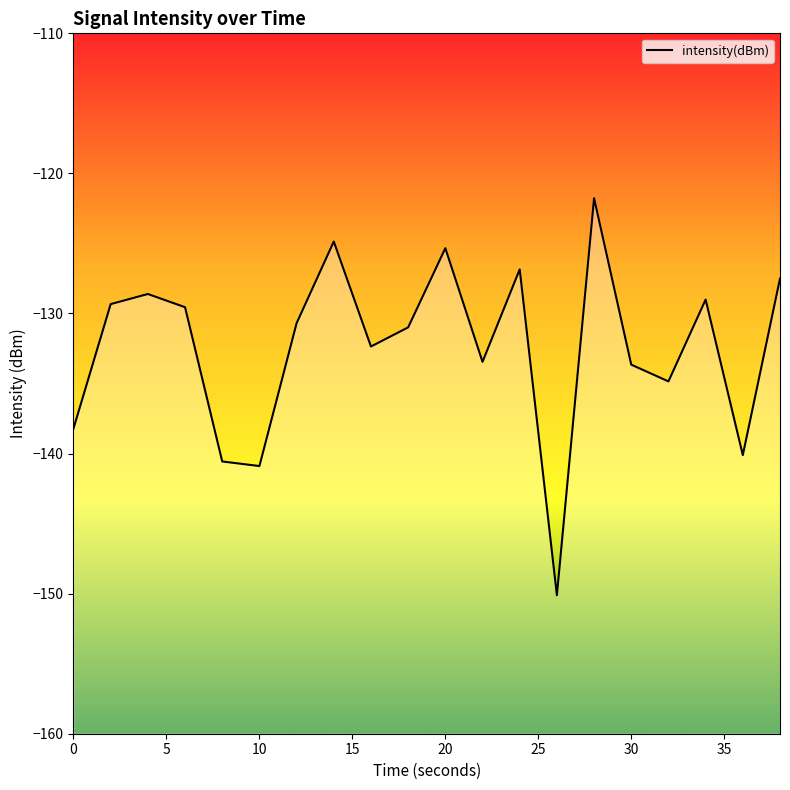

What is the maximum value shown in the chart?

-121.8